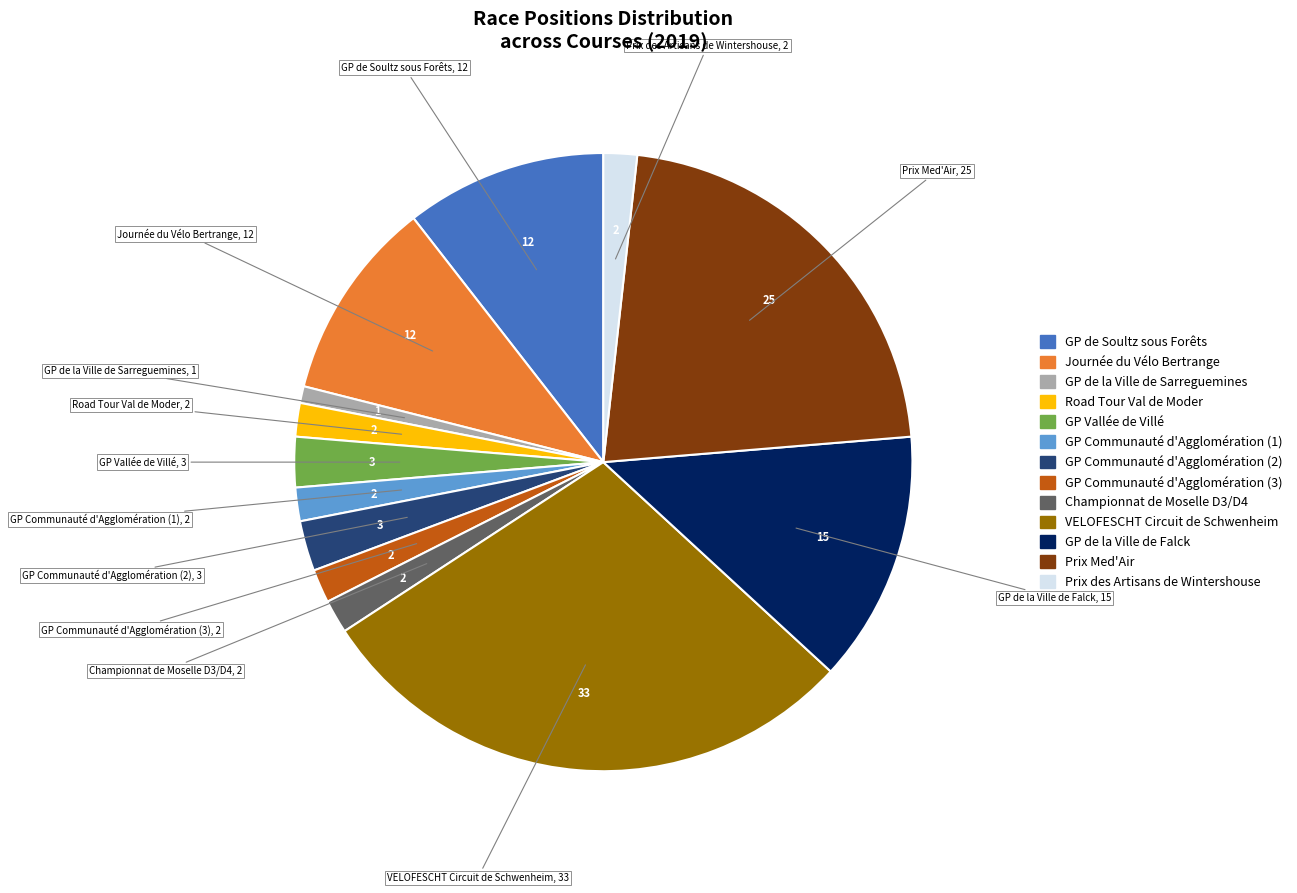

Does any single category account for the majority?

No